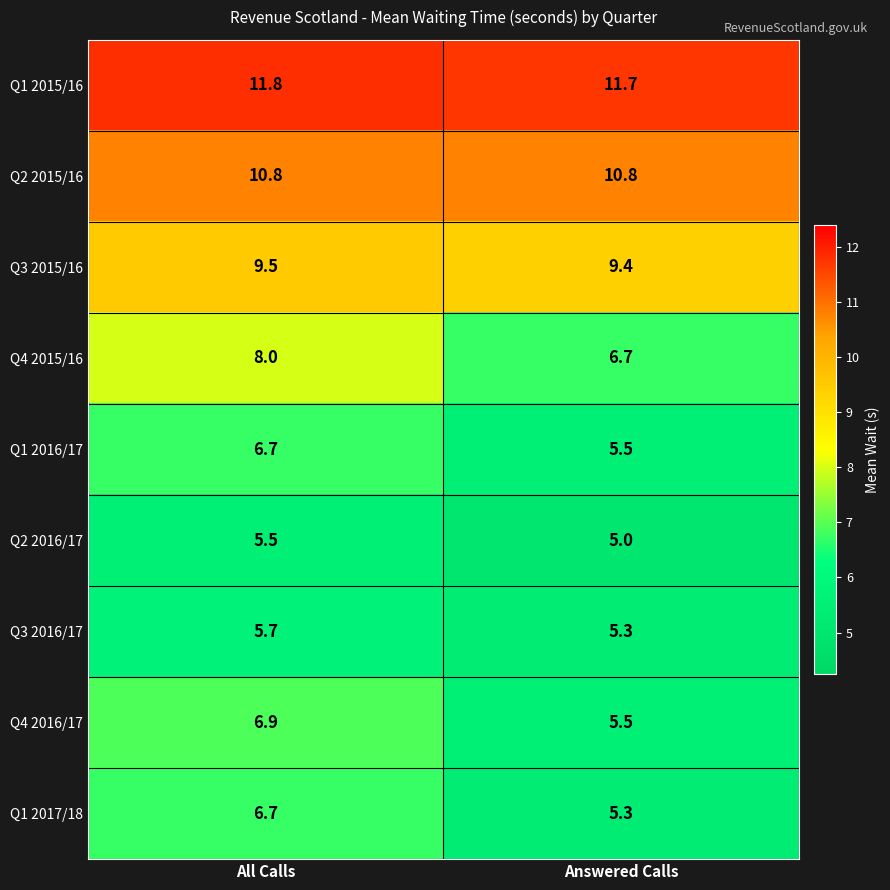

At how many categories does at least one series exceed 10?

2